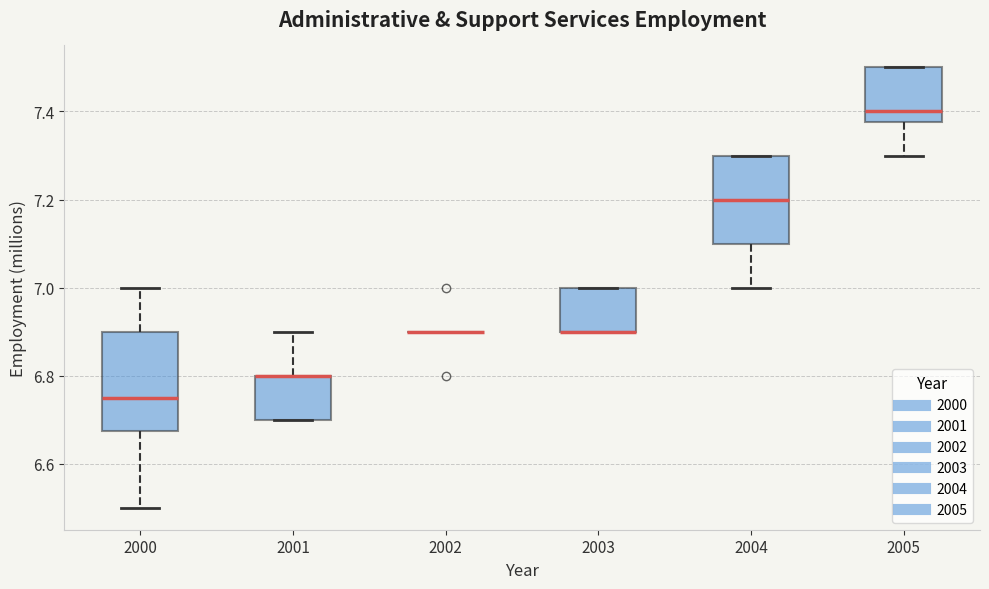

Comparing the boxes themselves (not the whiskers), which one is the tallest?

2000